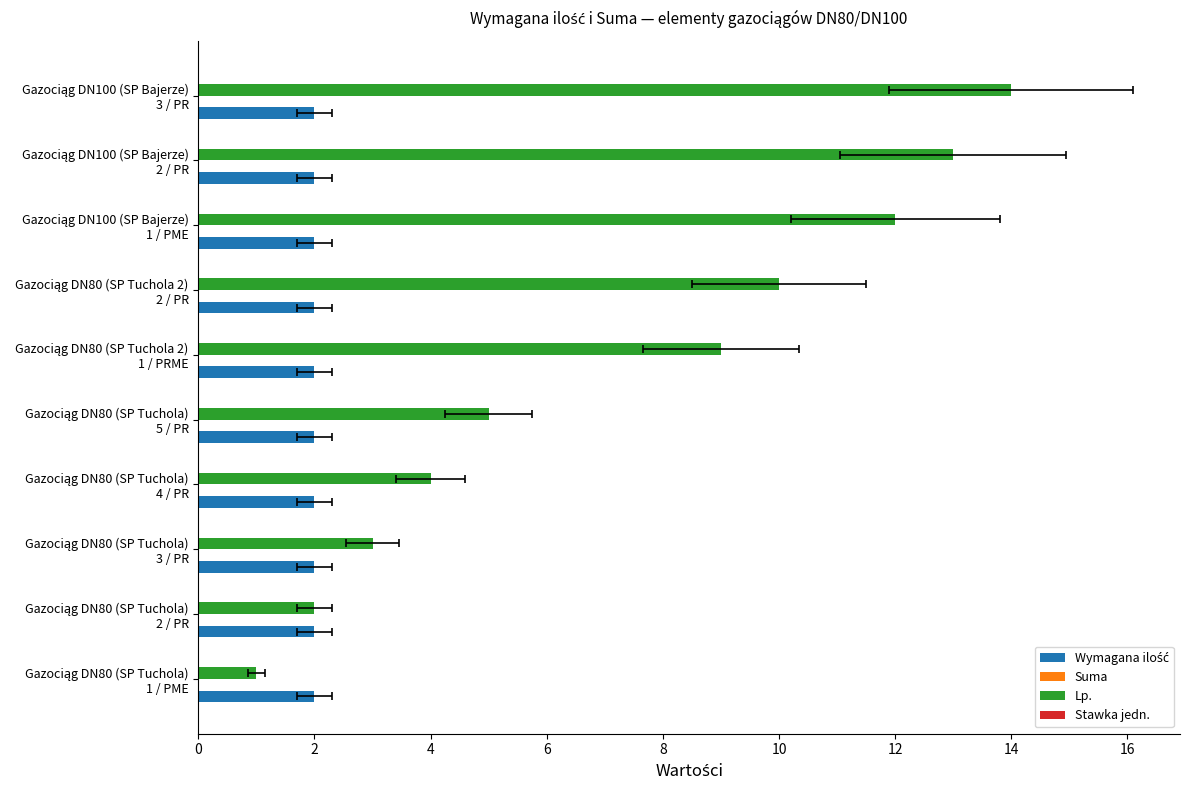

Between 2 and 8, which series saw the biggest shift?

Lp.